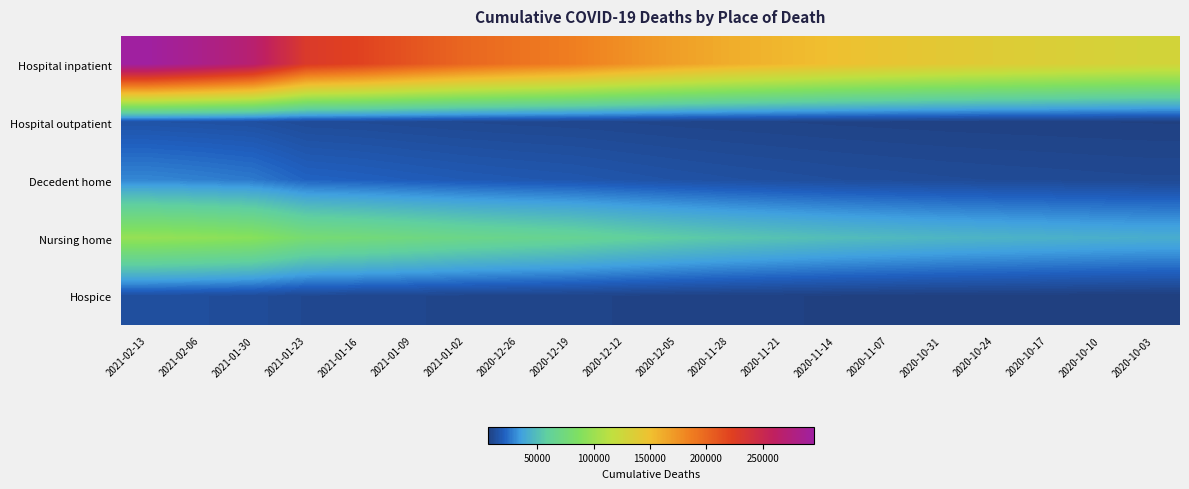

What is the spread (max minus min) of values at 2020-10-17?

129073